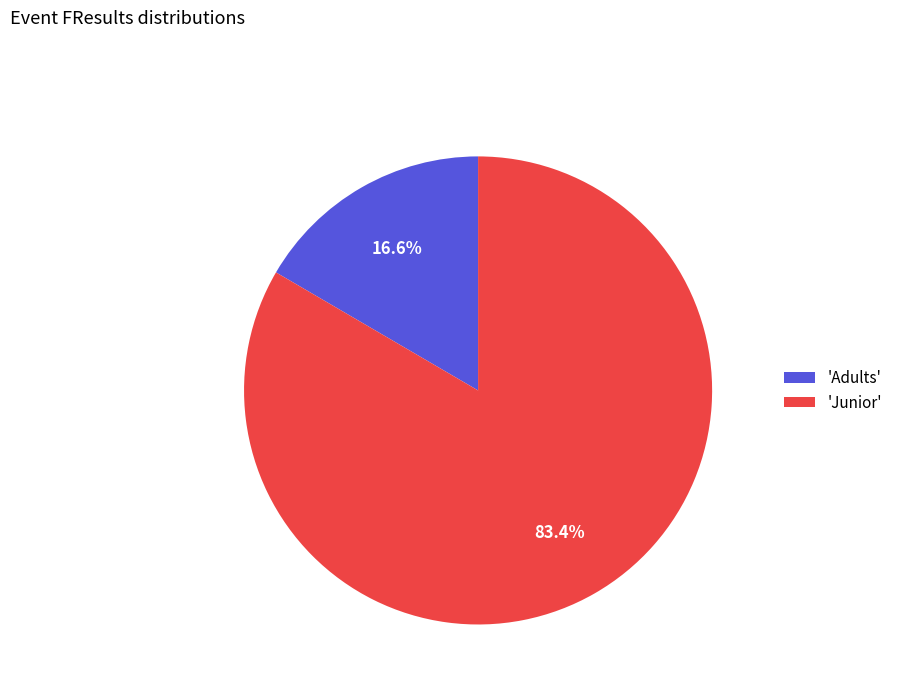

How much of the chart is everything except 'Adults'?

83.4%